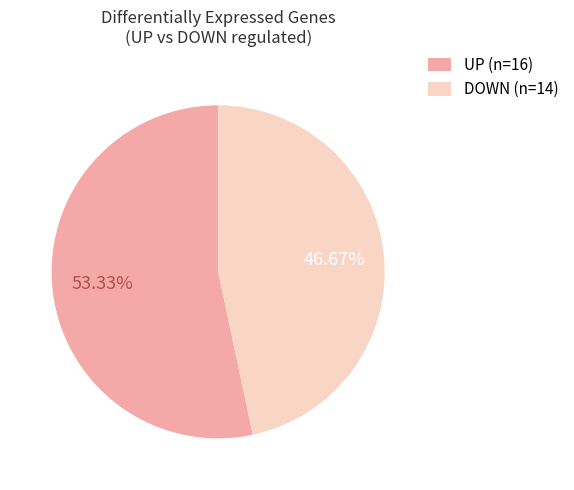

What percentage is the UP slice, to the nearest percent?

53%